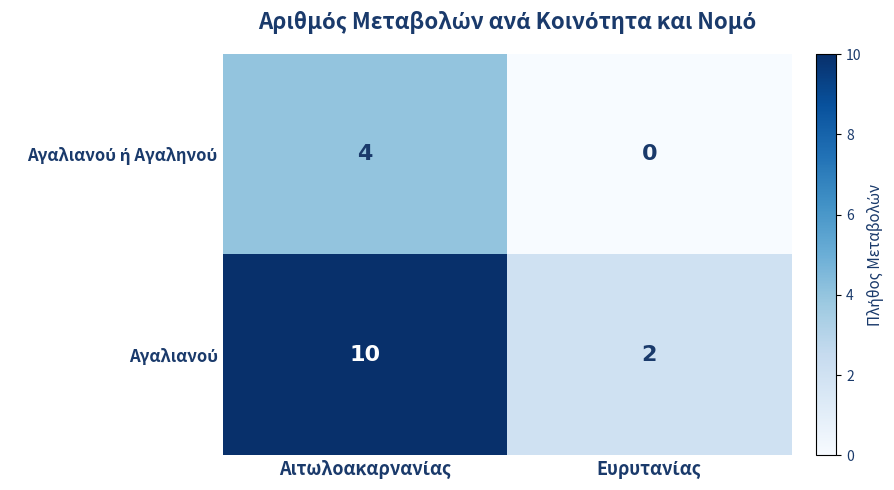

What is the greatest value displayed?

10